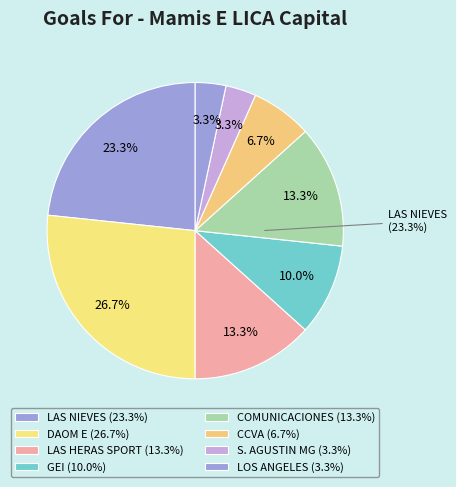

The DAOM E slice represents 37% of the pie. True or false?

False